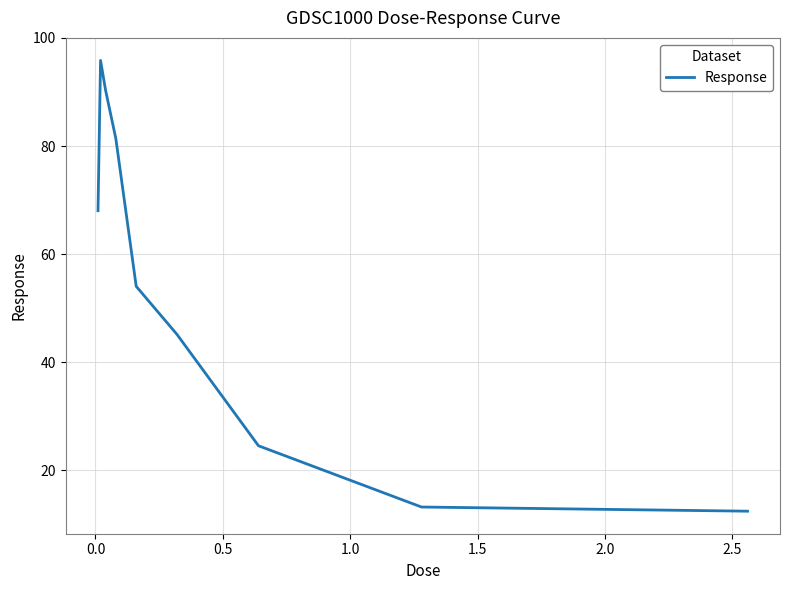

What is the difference between the maximum and minimum values?

83.4